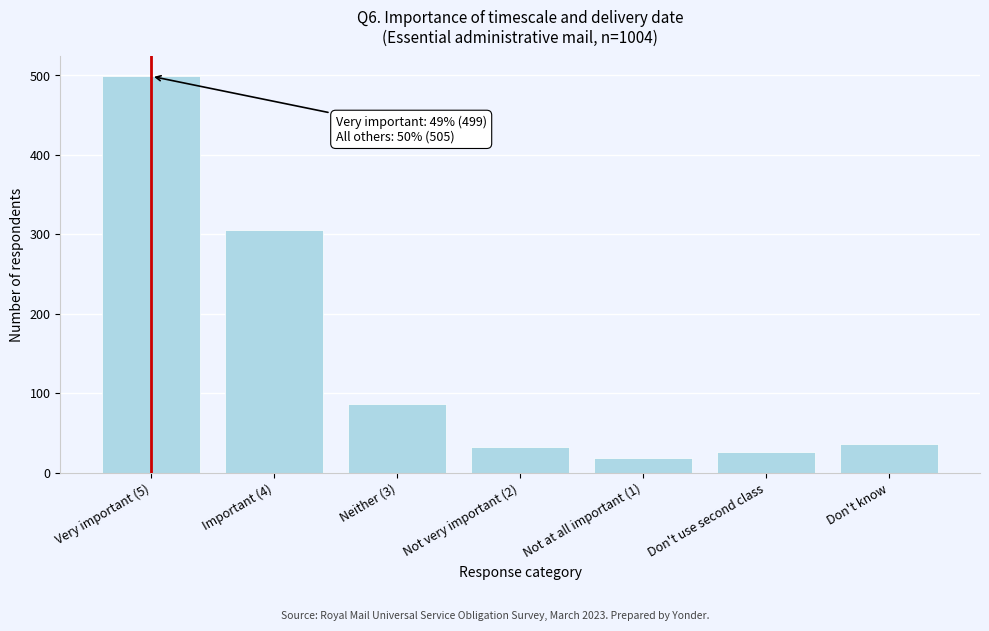

Reading right to left, what are all the values shown in this chart?

36	26	19	33	86	305	499